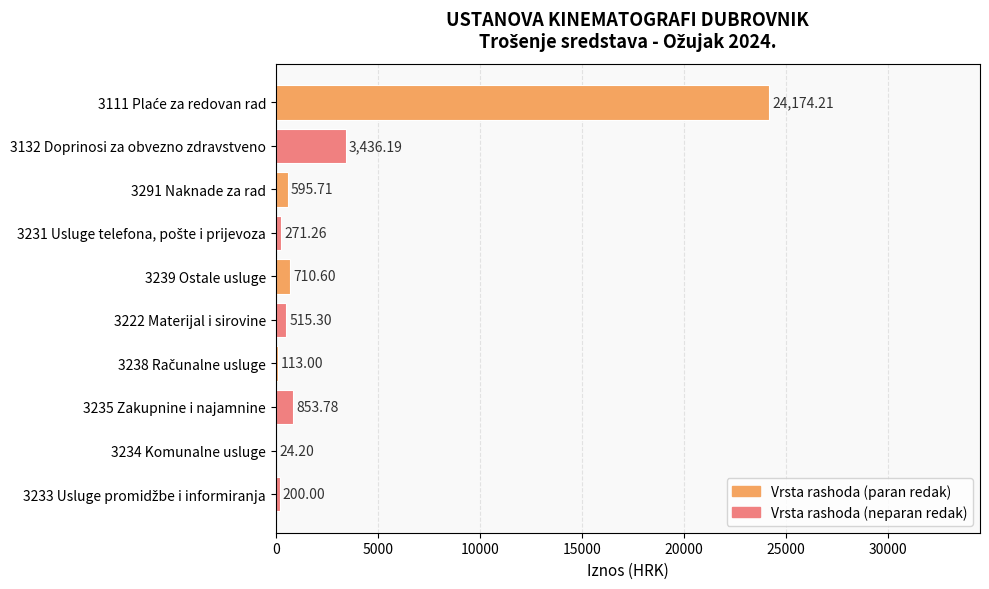

Which has a higher value, 3239 Ostale usluge or 3291 Naknade za rad?

3239 Ostale usluge